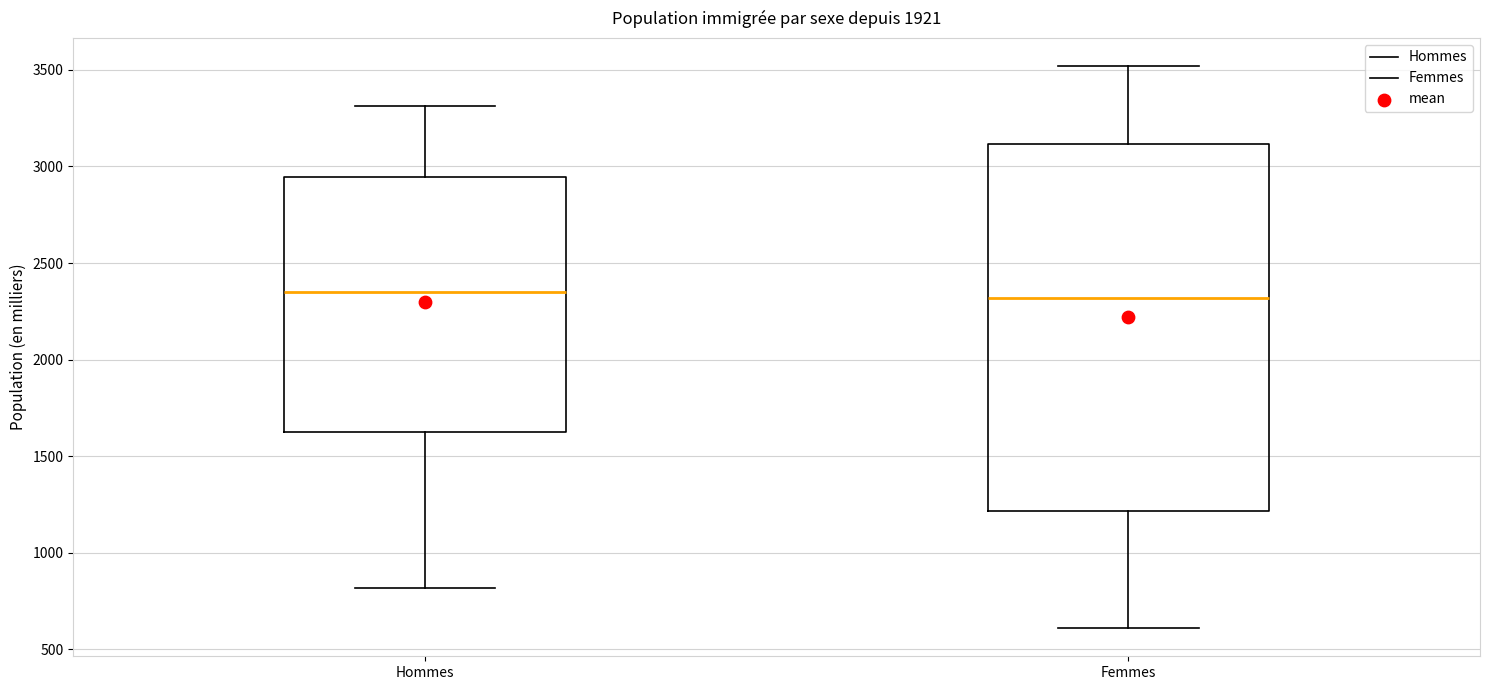

Where does the upper whisker of the box for Hommes end on the y-axis? The values are not printed on the chart, so give them approximately, as read against the axis.

3300